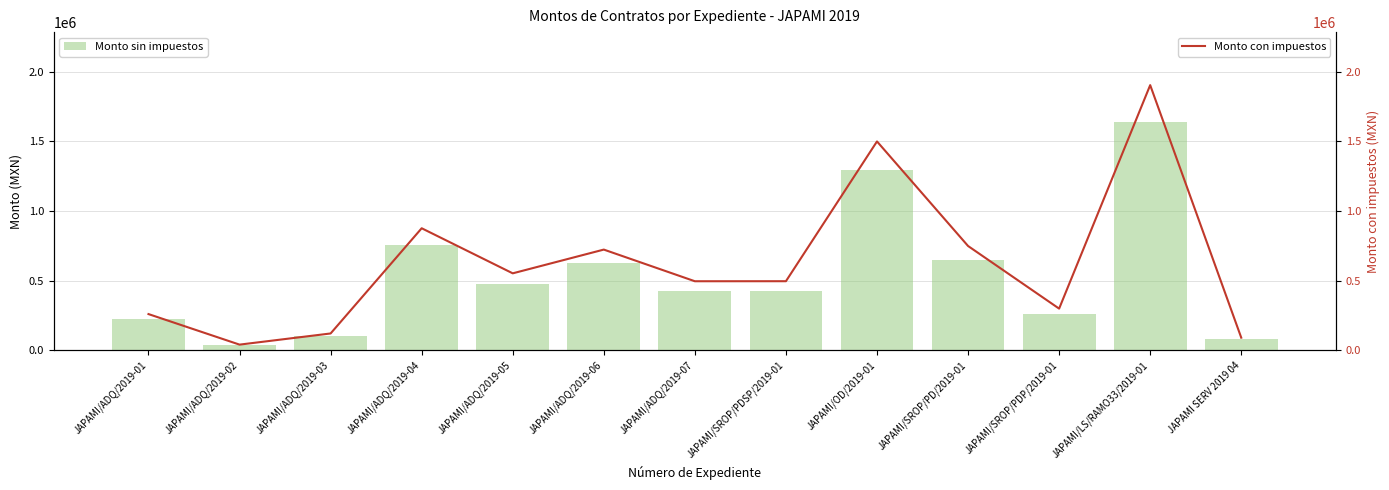

What is the sum of the Monto con impuestos values at JAPAMI/SROP/PDP/2019-01 and JAPAMI/ADQ/2019-05?

850698.2